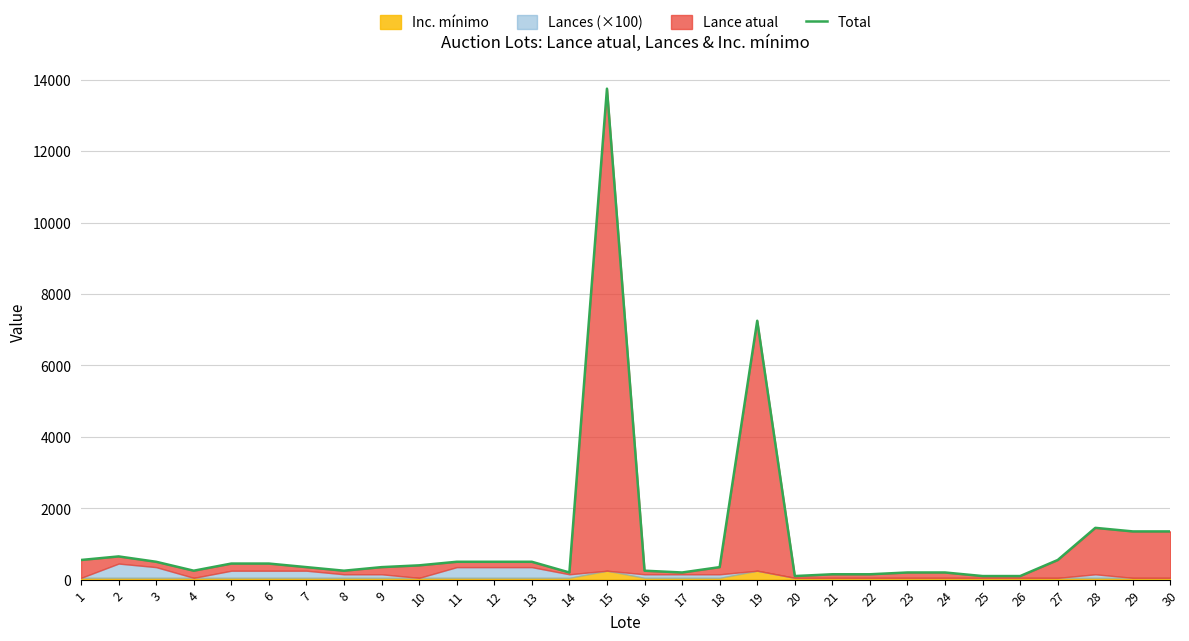

Reading right to left, list all the values displayed in this chart.

30=1350	29=1350	28=1450	27=550	26=100	25=100	24=200	23=200	22=150	21=150	20=100	19=7250	18=350	17=200	16=250	15=13750	14=200	13=500	12=500	11=500	10=400	9=350	8=250	7=350	6=450	5=450	4=250	3=500	2=650	1=550